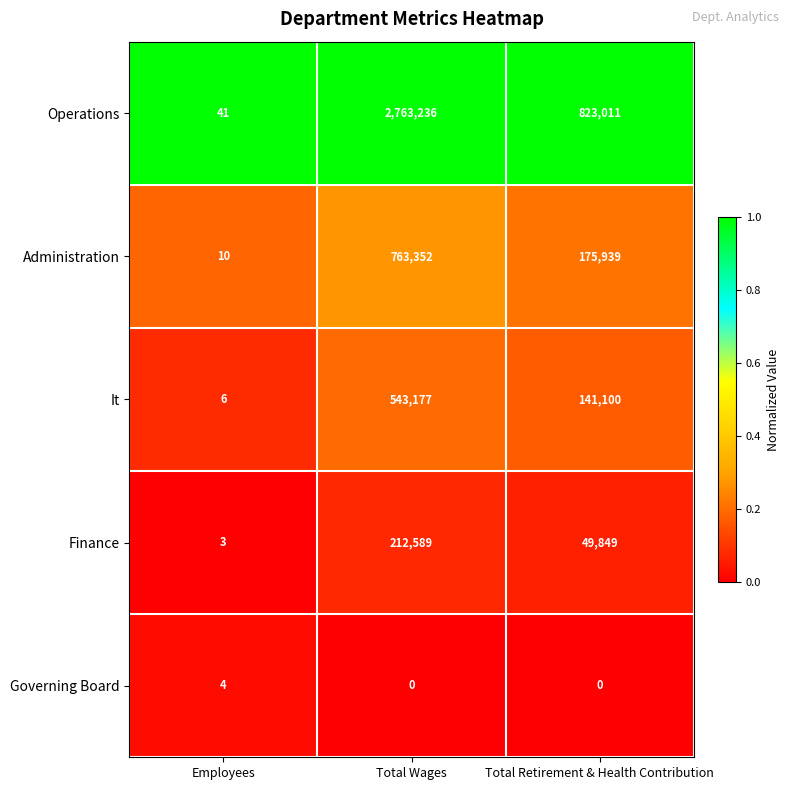

Rank the series by their maximum value, from highest to lowest.

Operations, Administration, It, Finance, Governing Board